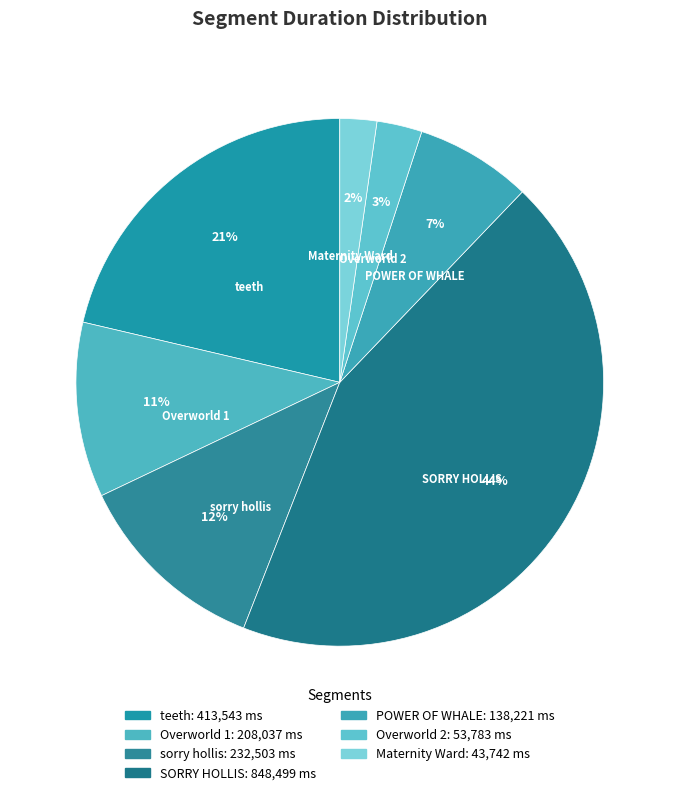

To the nearest percent, what percentage of the pie is Overworld 1?

11%